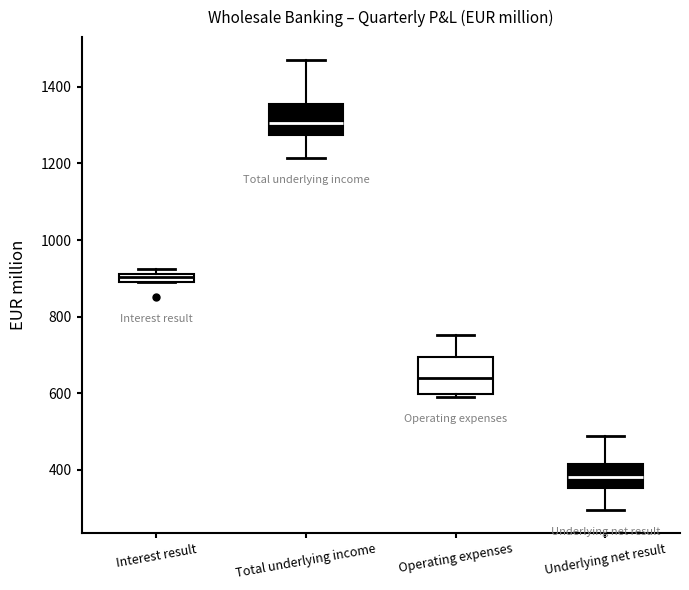

Where is the upper edge of the box for Underlying net result on the y-axis? The values are not printed on the chart, so give them approximately, as read against the axis.

420